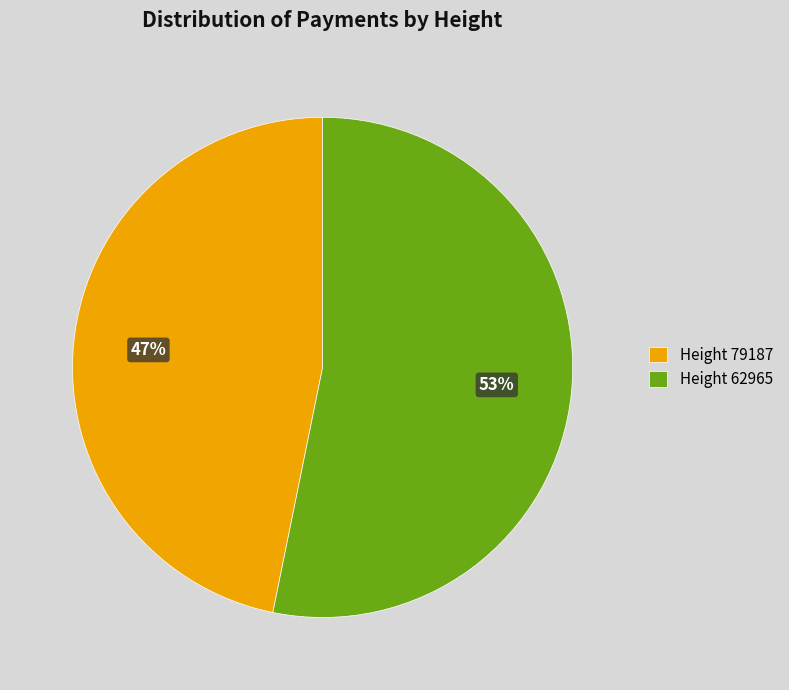

What is the ratio of the value at Height 62965 to the value at Height 79187?

1.1